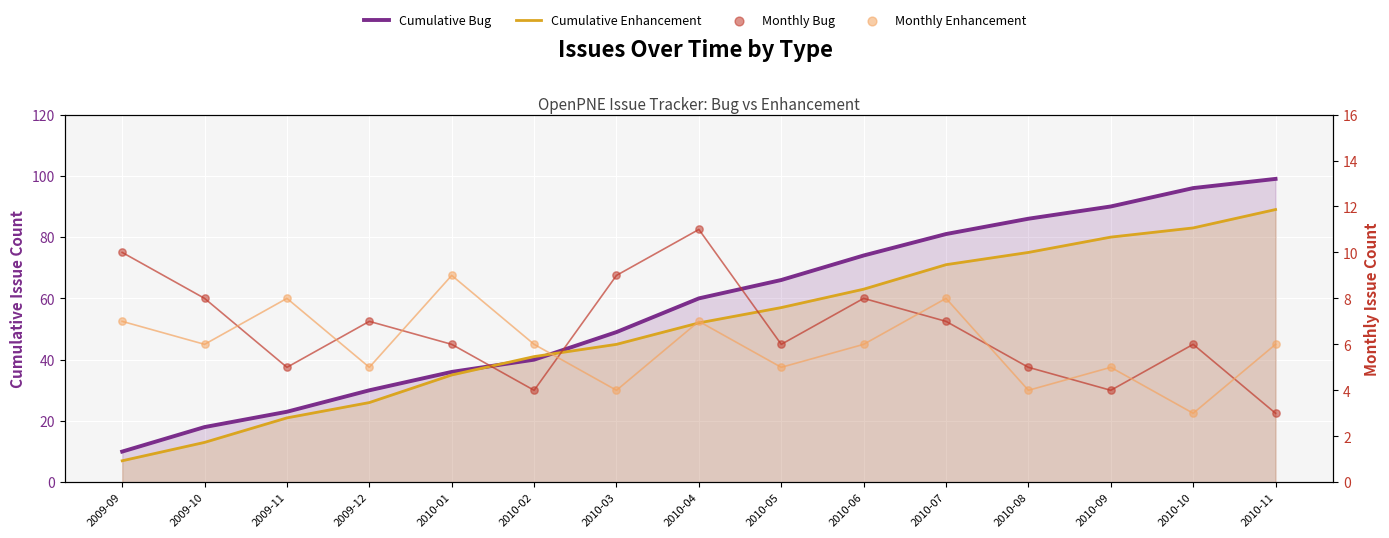

What are all the series names shown in the legend?

Cumulative Bug, Cumulative Enhancement, Monthly Bug, Monthly Enhancement